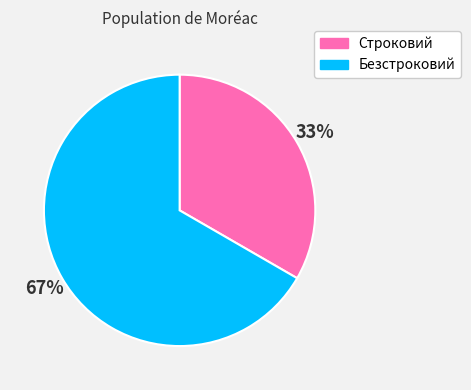

Is there any slice that represents more than half of the pie?

Yes